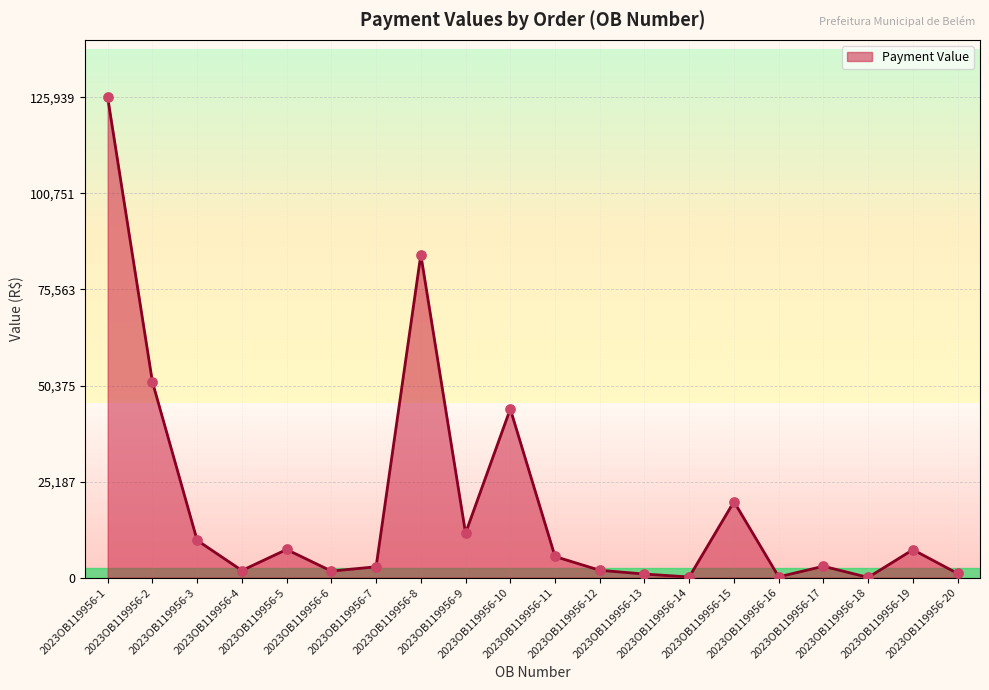

What is the change in value from 2023OB119956-13 to 2023OB119956-16?

-733.7